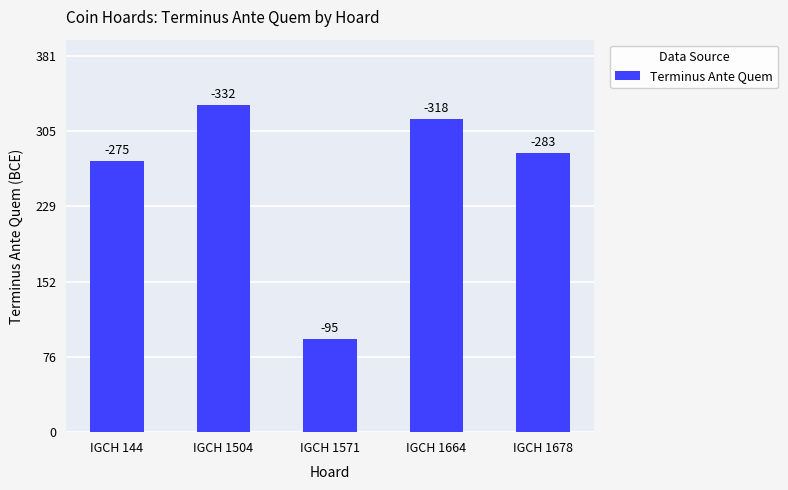

The chart shows a value of 130 at IGCH 1571. True or false?

False